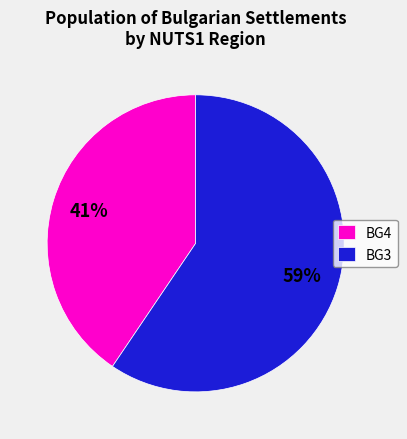

Which slice is the smallest?

BG4